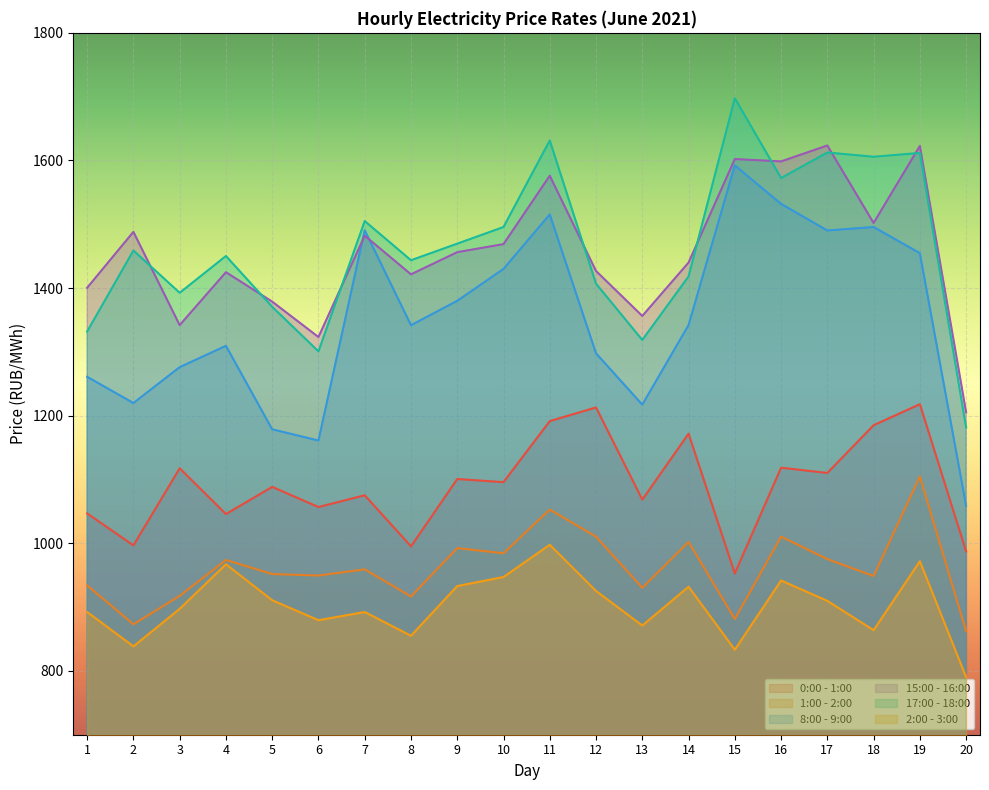

What value does the 1:00 - 2:00 series have at 20?

862.1